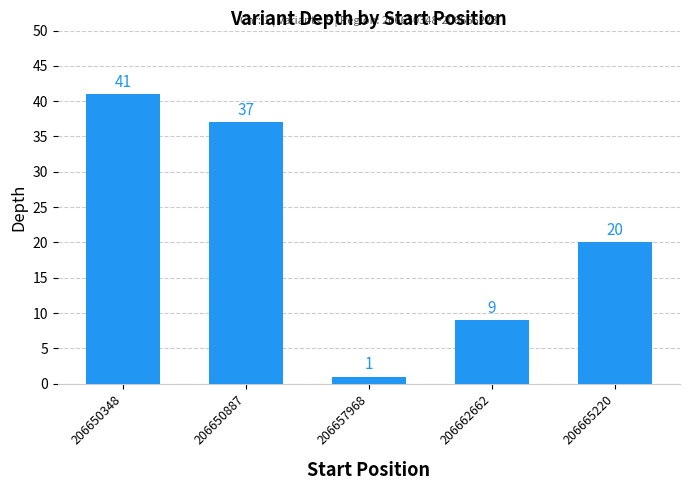

Between 206650887 and 206657968, which is larger?

206650887